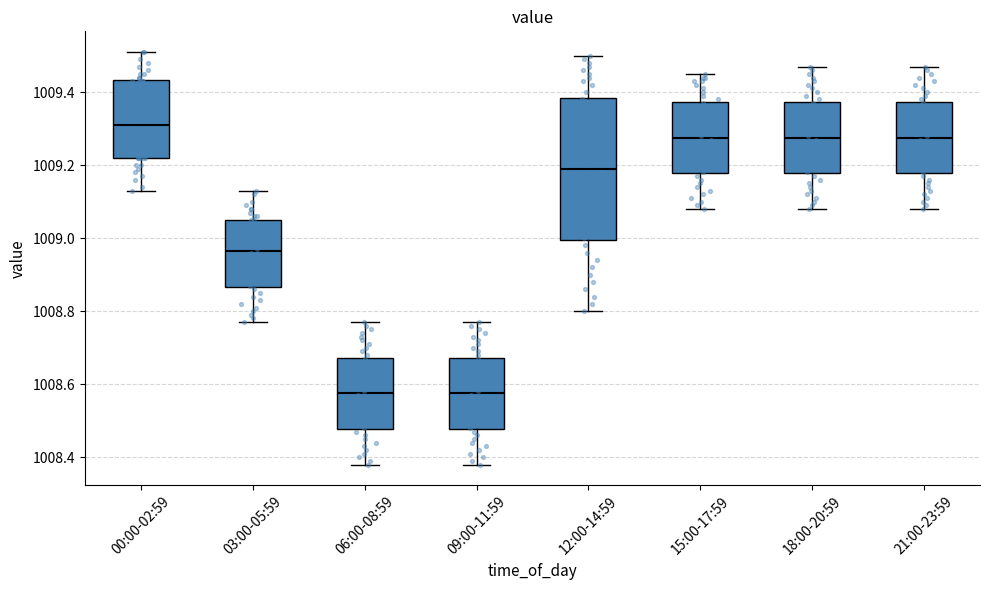

Reading left to right, read every box against the y-axis: the position of its median line, the range the box covers, and the ends of its whiskers. The values are not printed on the chart, so give them approximately, as read against the axis.

00:00-02:59: median 1009.32, box 1009.22 to 1009.44, whiskers 1009.14 to 1009.52
03:00-05:59: median 1008.96, box 1008.86 to 1009.06, whiskers 1008.78 to 1009.14
06:00-08:59: median 1008.58, box 1008.48 to 1008.68, whiskers 1008.38 to 1008.78
09:00-11:59: median 1008.58, box 1008.48 to 1008.68, whiskers 1008.38 to 1008.78
12:00-14:59: median 1009.20, box 1009.00 to 1009.38, whiskers 1008.80 to 1009.50
15:00-17:59: median 1009.28, box 1009.18 to 1009.38, whiskers 1009.08 to 1009.46
18:00-20:59: median 1009.28, box 1009.18 to 1009.38, whiskers 1009.08 to 1009.48
21:00-23:59: median 1009.28, box 1009.18 to 1009.38, whiskers 1009.08 to 1009.48